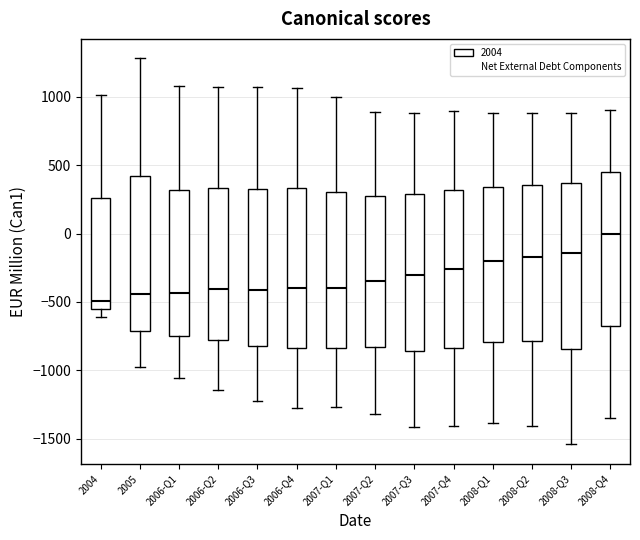

Reading left to right, read every box against the y-axis: the position of its median line, the range the box covers, and the ends of its whiskers. The values are not printed on the chart, so give them approximately, as read against the axis.

2004: median -500, box -550 to 250, whiskers -600 to 1000
2005: median -450, box -700 to 400, whiskers -1000 to 1300
2006-Q1: median -450, box -750 to 300, whiskers -1050 to 1100
2006-Q2: median -400, box -800 to 350, whiskers -1150 to 1050
2006-Q3: median -400, box -800 to 350, whiskers -1250 to 1050
2006-Q4: median -400, box -850 to 350, whiskers -1250 to 1050
2007-Q1: median -400, box -850 to 300, whiskers -1250 to 1000
2007-Q2: median -350, box -850 to 250, whiskers -1300 to 900
2007-Q3: median -300, box -850 to 300, whiskers -1400 to 900
2007-Q4: median -250, box -850 to 300, whiskers -1400 to 900
2008-Q1: median -200, box -800 to 350, whiskers -1400 to 900
2008-Q2: median -150, box -800 to 350, whiskers -1400 to 900
2008-Q3: median -150, box -850 to 350, whiskers -1550 to 900
2008-Q4: median 0, box -700 to 450, whiskers -1350 to 900